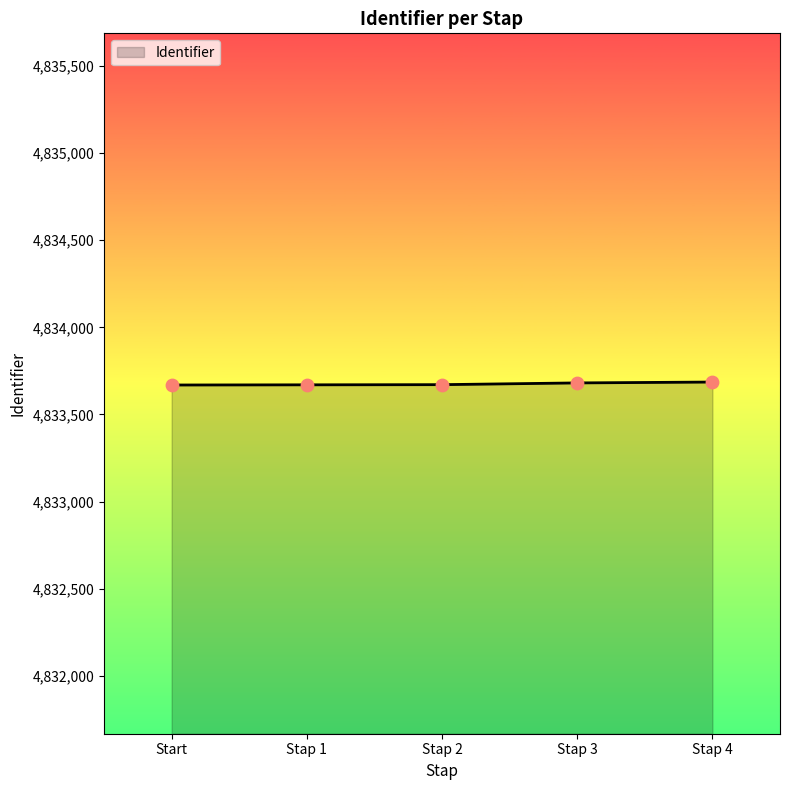

Approximately how many times larger is the value at Stap 4 compared to Stap 2?

1.0